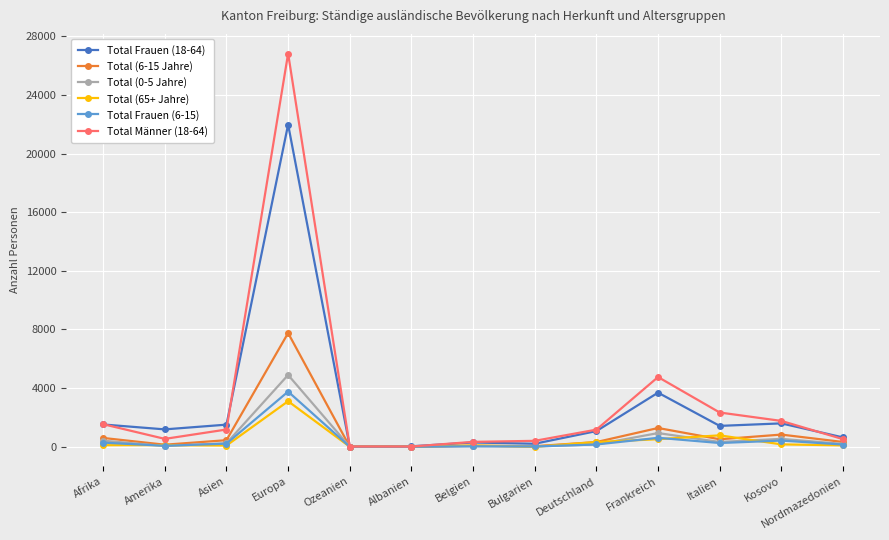

Does the chart display data point markers on the line(s)?

Yes